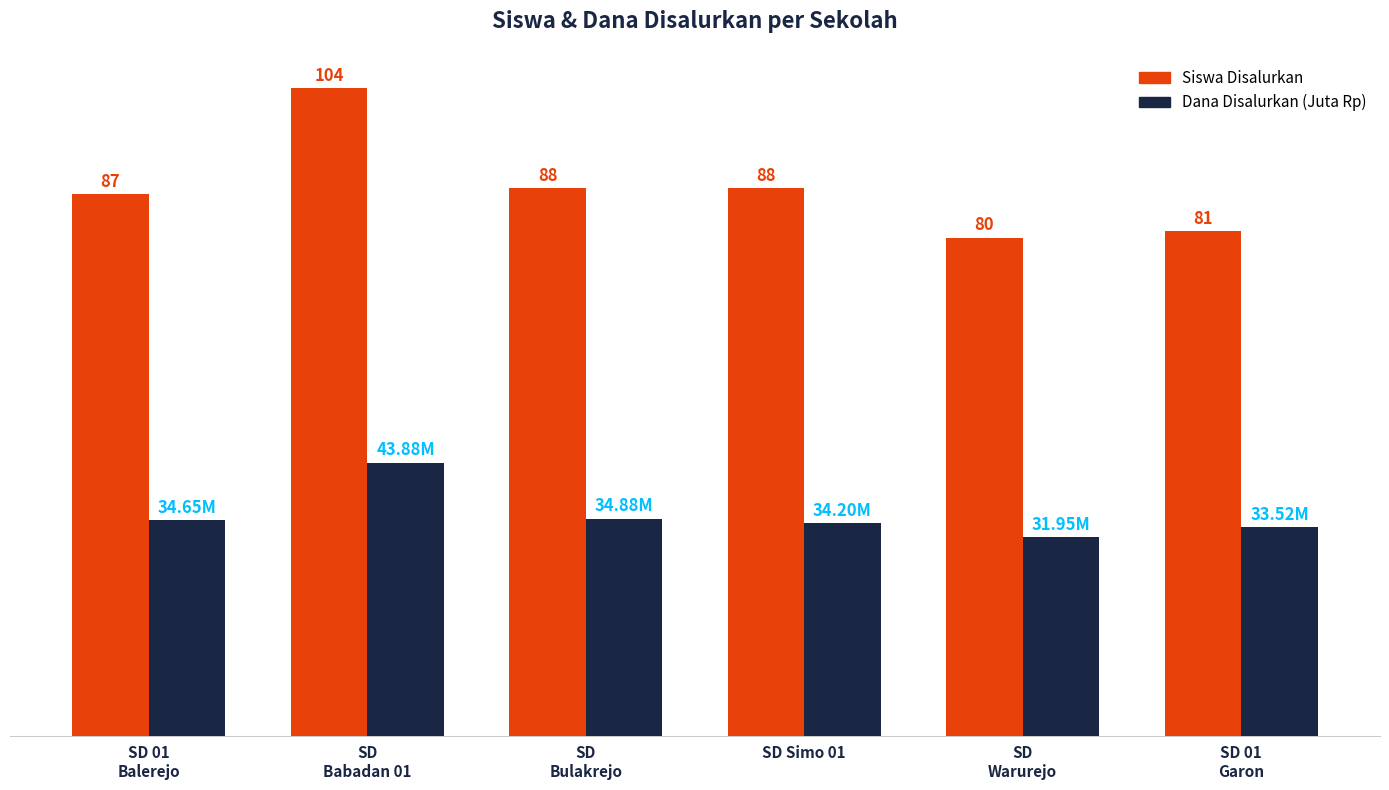

Which series has the largest total across all categories?

Siswa Disalurkan